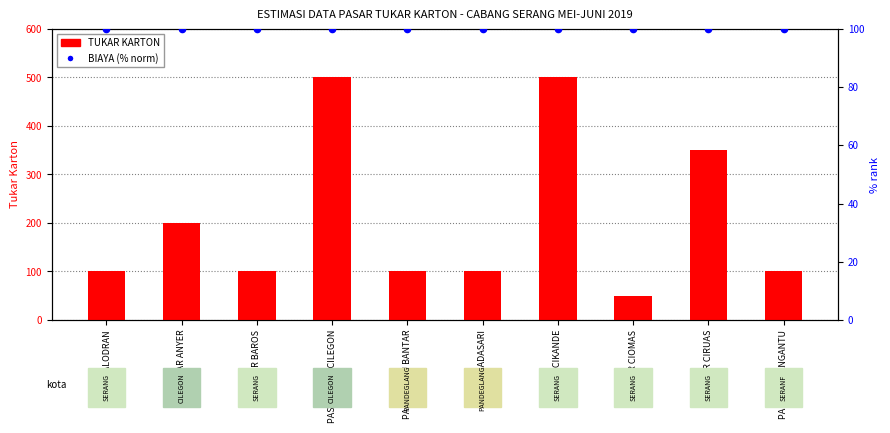

What is the total value across all series at PASAR KARANGANTU?

200